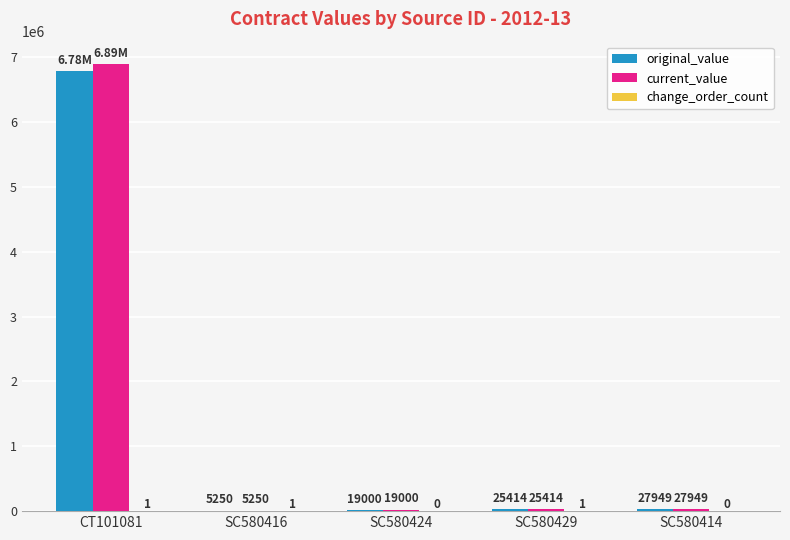

Is the value of current_value at SC580429 greater than the value of original_value at SC580424?

Yes